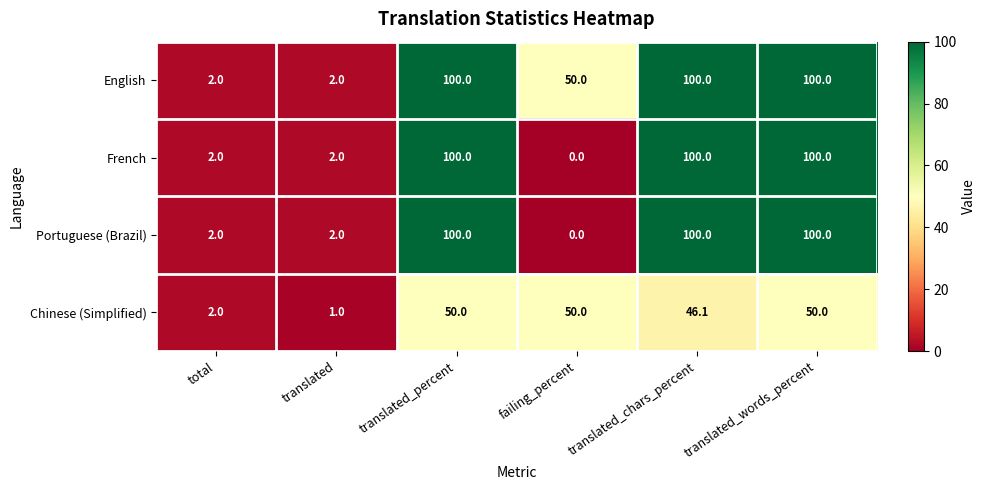

What is the total value across all series at translated_chars_percent?

346.1